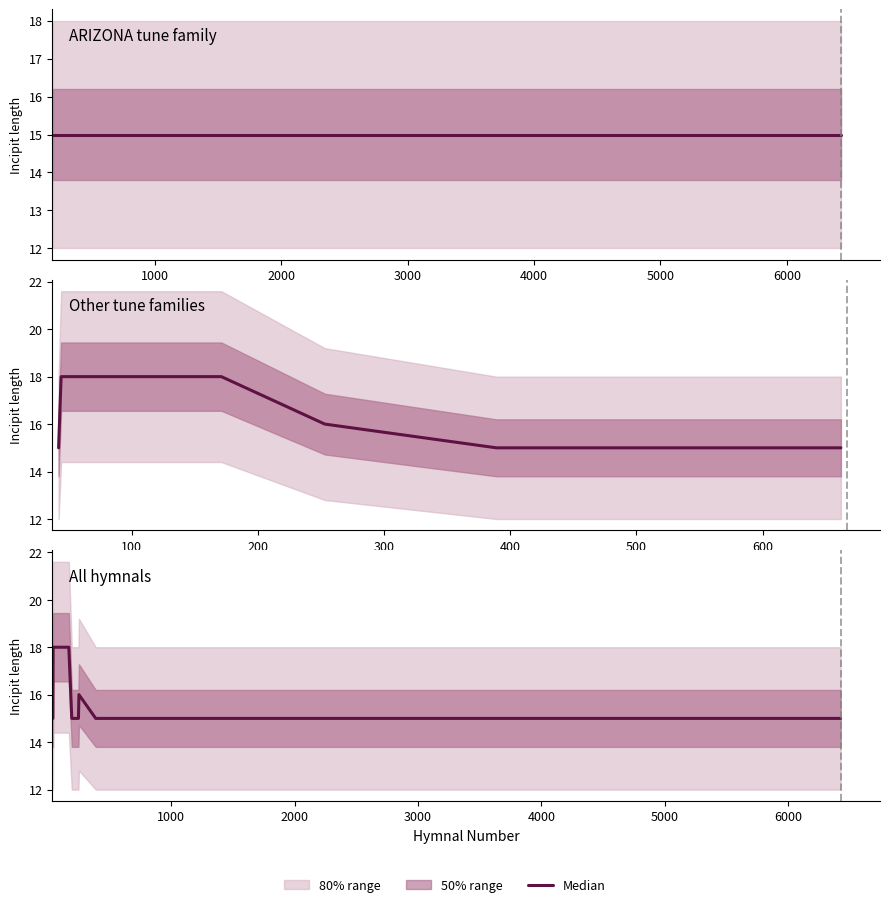

How many lines are shown in the chart?

1